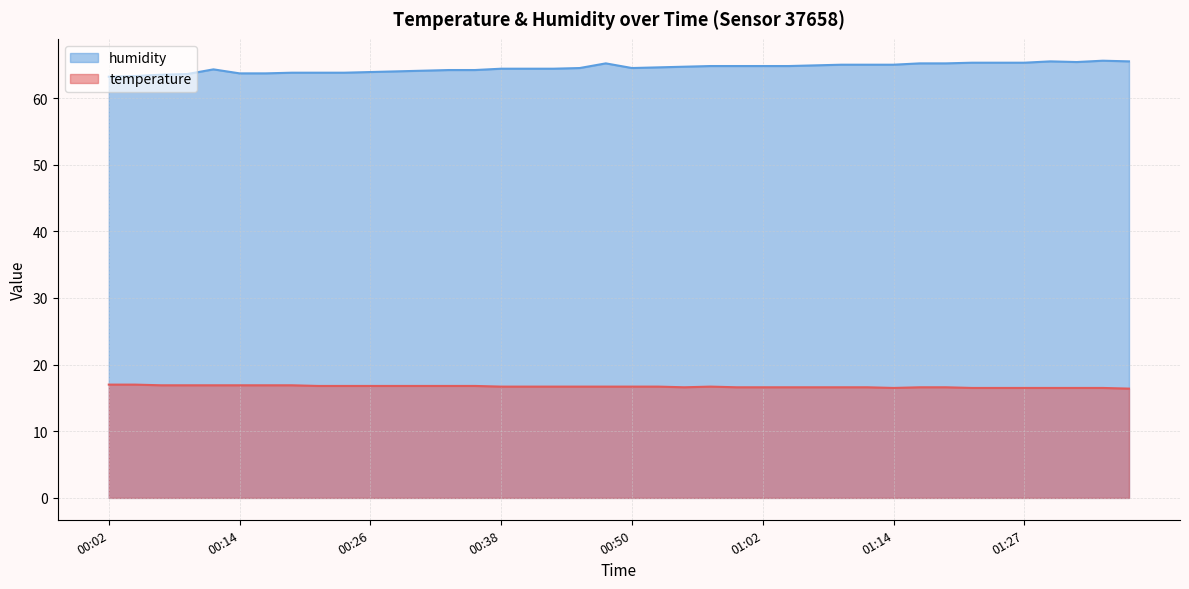

The temperature series shows 16.8 at 00:23. True or false?

True